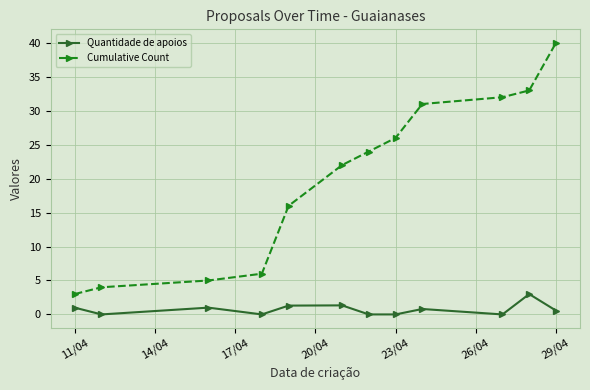

At how many categories does at least one series exceed 11?

8